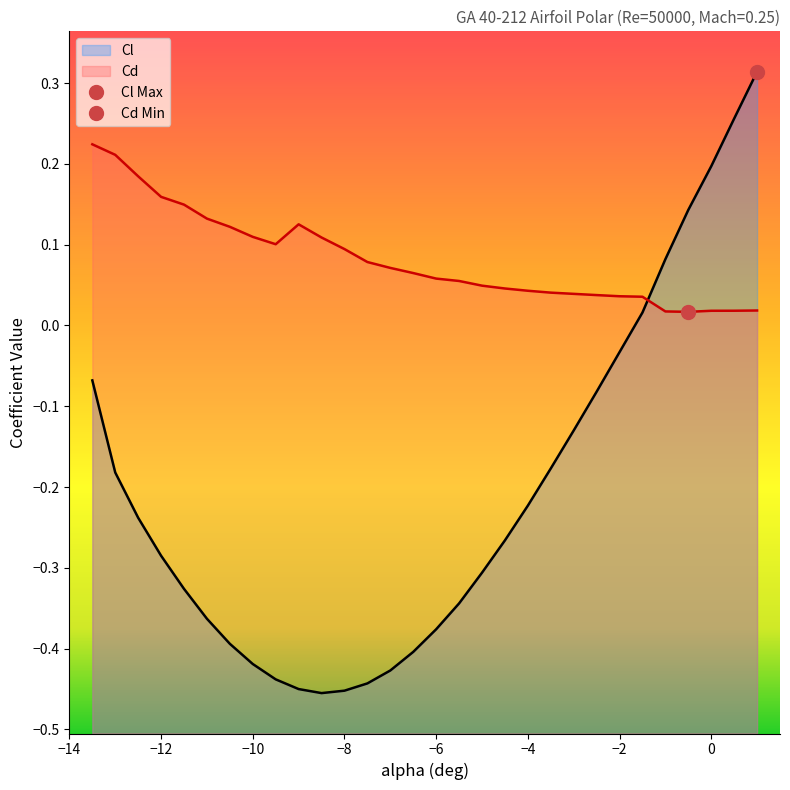

What are all the series names shown in the legend?

Cl, Cd